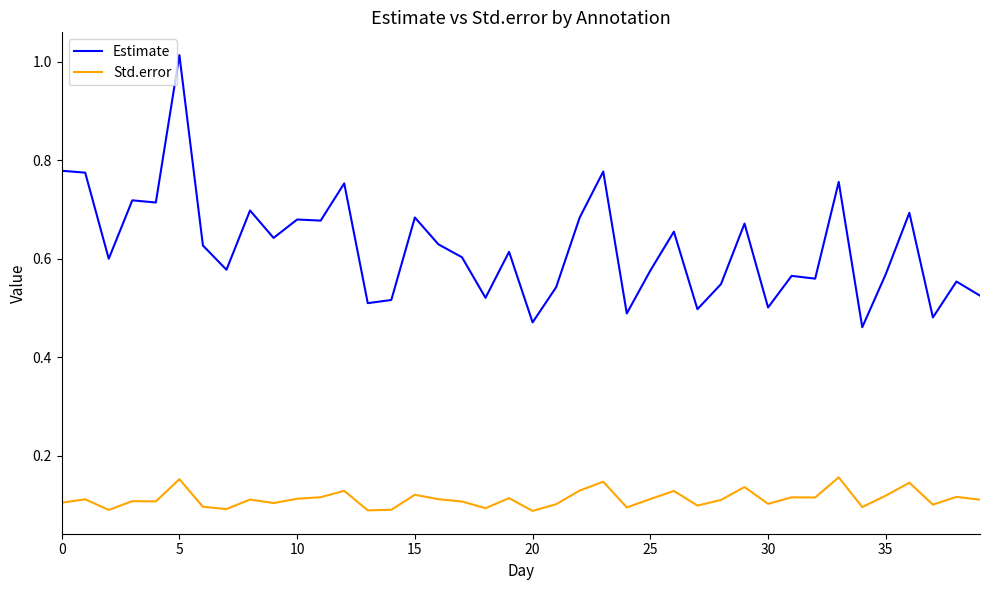

True or false: Std.error and Estimate intersect in this chart.

False